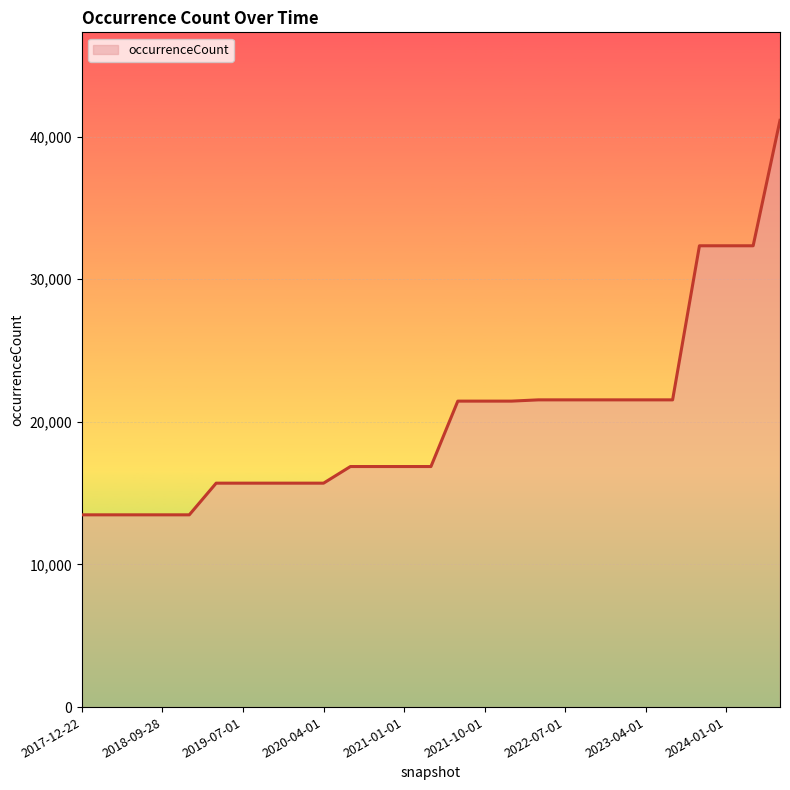

What is the maximum value shown in the chart?

41141